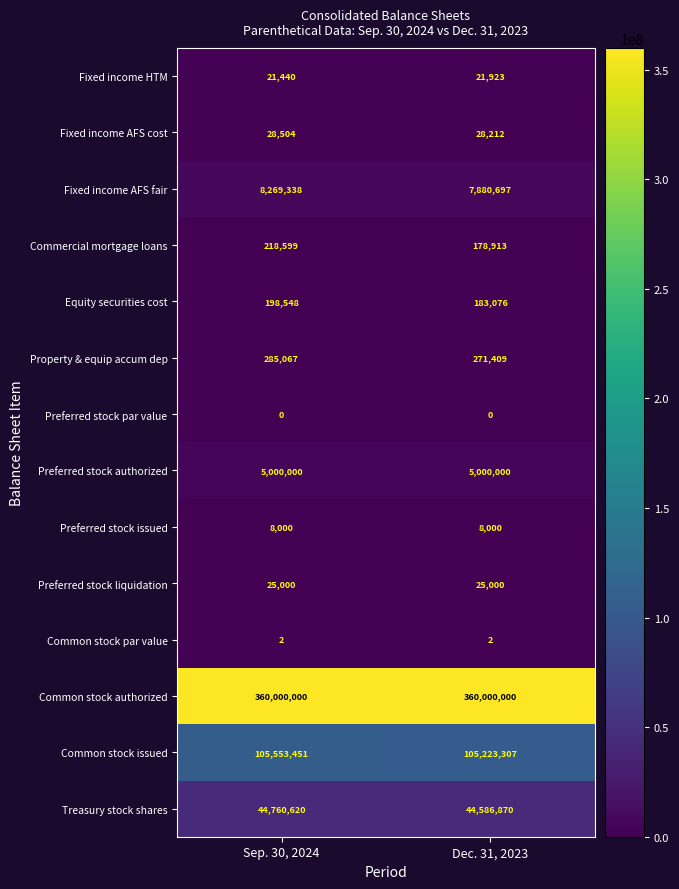

The Preferred stock authorized series shows 5000000 at Sep. 30, 2024. True or false?

True